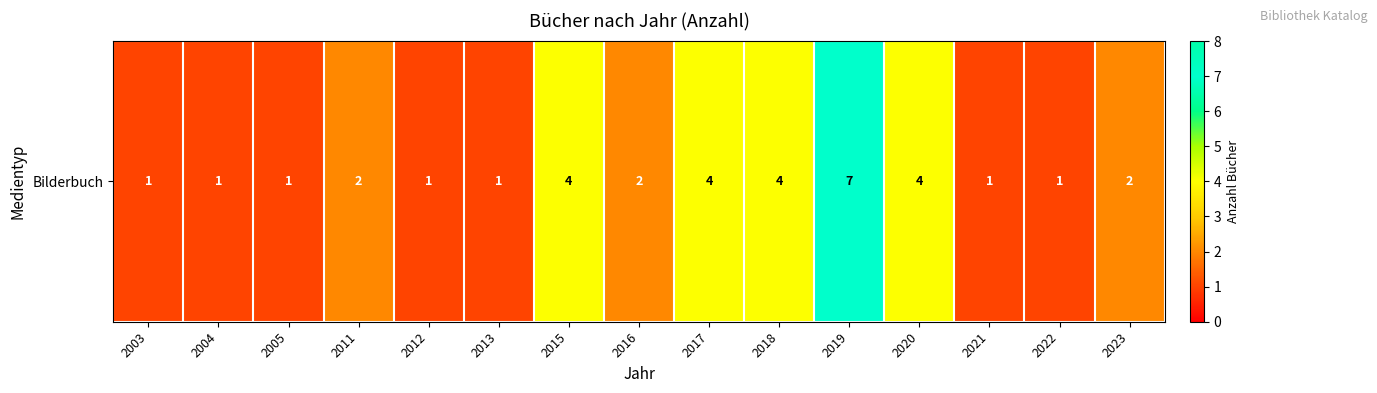

How many values are between 1 and 4?

14